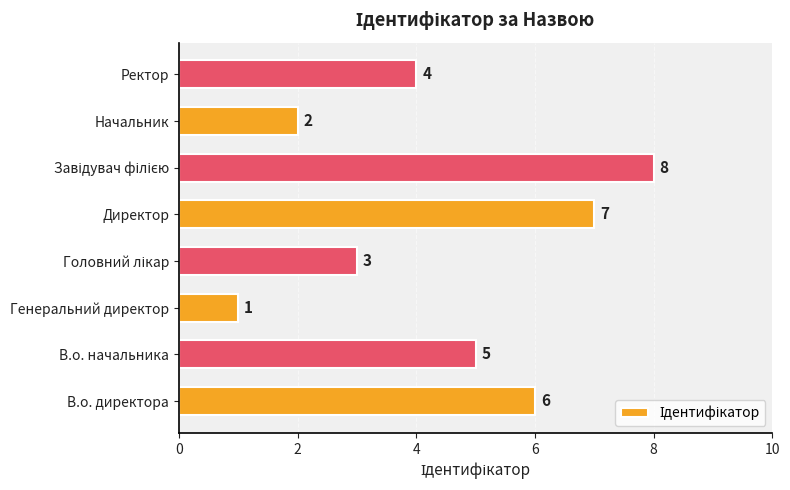

What is the change in value from Начальник to Ректор?

+2